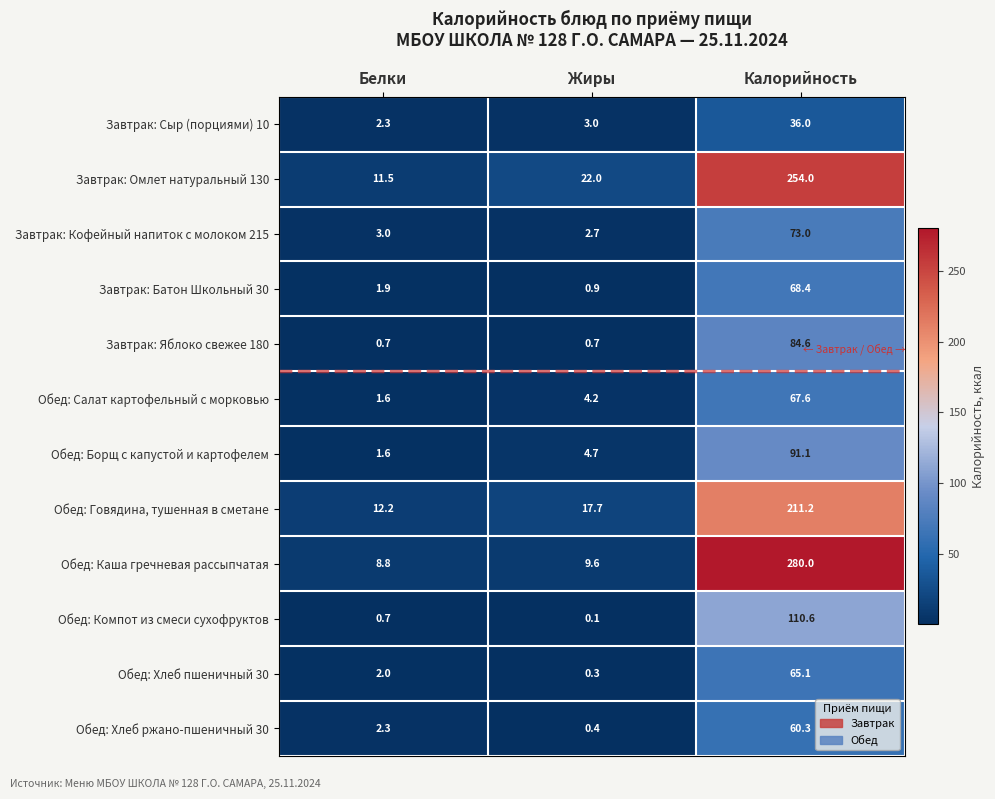

List the series in order of their peak value, lowest first.

Завтрак: Сыр (порциями) 10, Обед: Хлеб ржано-пшеничный 30, Обед: Хлеб пшеничный 30, Обед: Салат картофельный с морковью, Завтрак: Батон Школьный 30, Завтрак: Кофейный напиток с молоком 215, Завтрак: Яблоко свежее 180, Обед: Борщ с капустой и картофелем, Обед: Компот из смеси сухофруктов, Обед: Говядина, тушенная в сметане, Завтрак: Омлет натуральный 130, Обед: Каша гречневая рассыпчатая